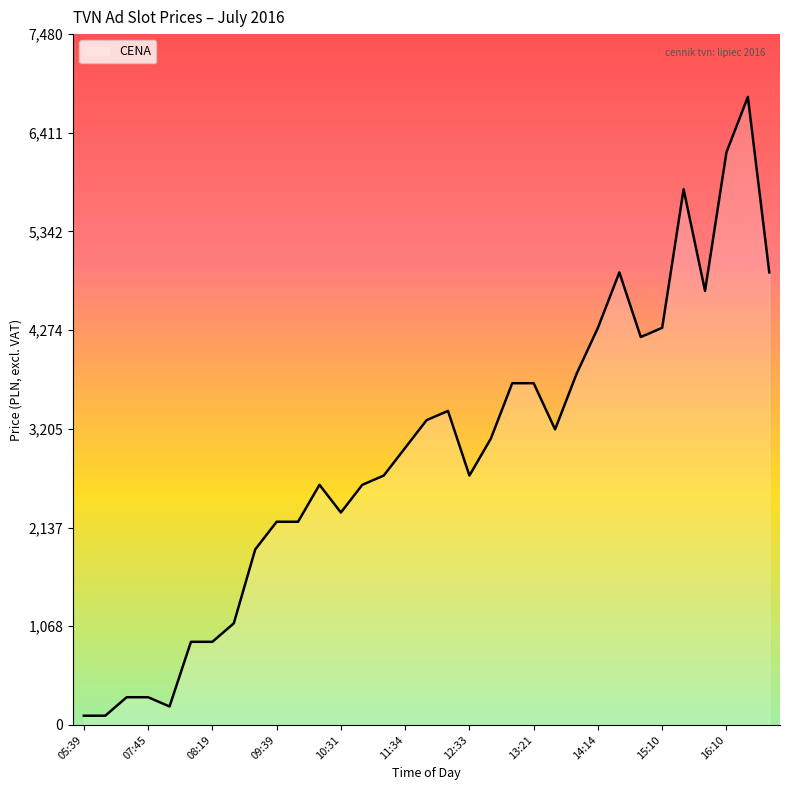

What is the difference between the maximum and minimum values?

6700